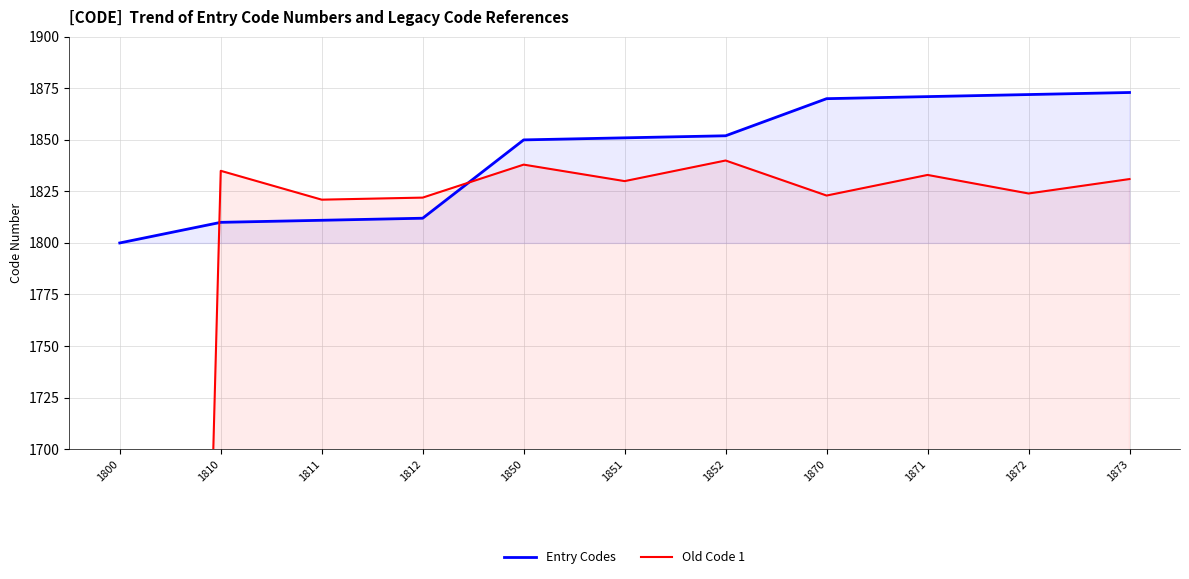

Rank the categories by Old Code 1 value from highest to lowest.

1852, 1850, 1810, 1871, 1873, 1851, 1872, 1870, 1812, 1811, 1800